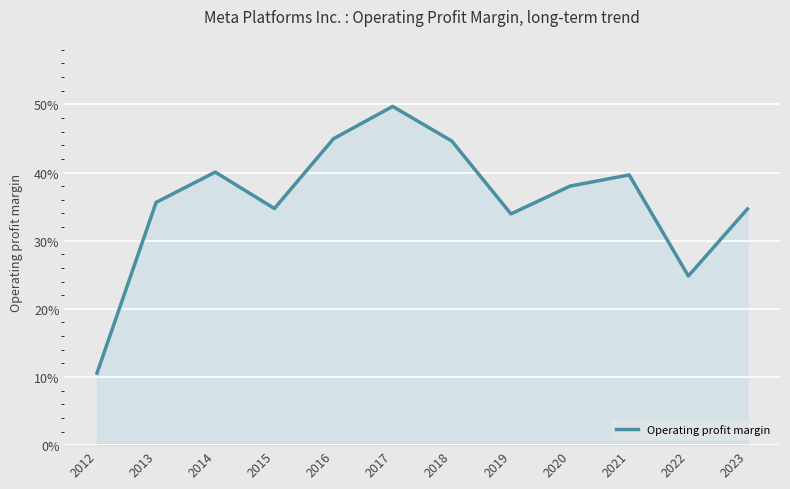

Does the chart display data point markers on the line(s)?

No